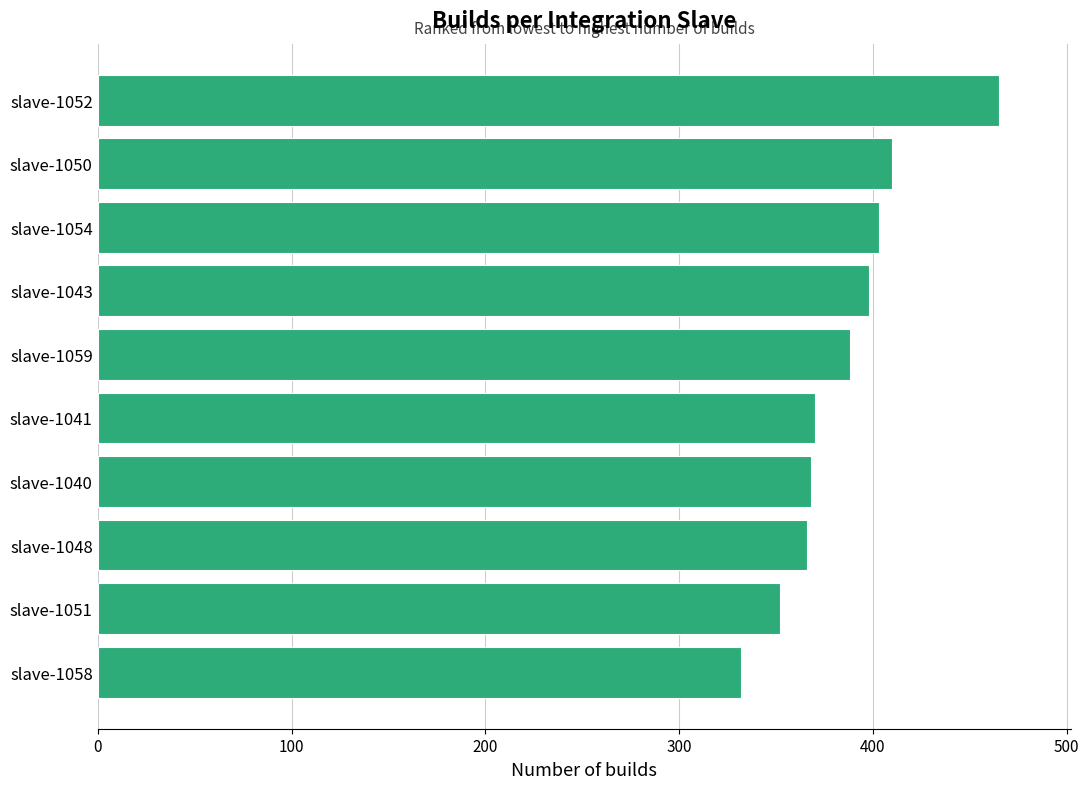

How many data points does each series have?

10